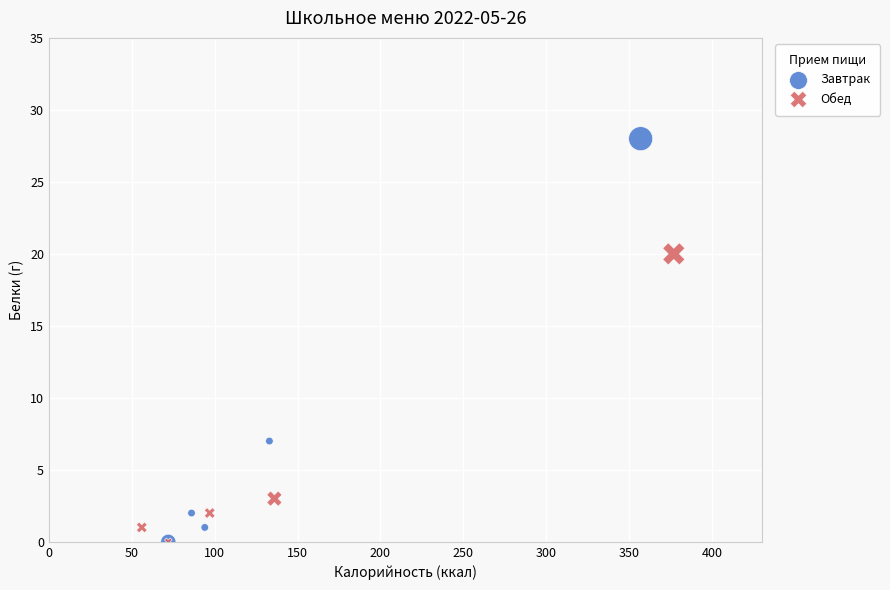

Which series has the largest Y range (max minus min)?

Завтрак